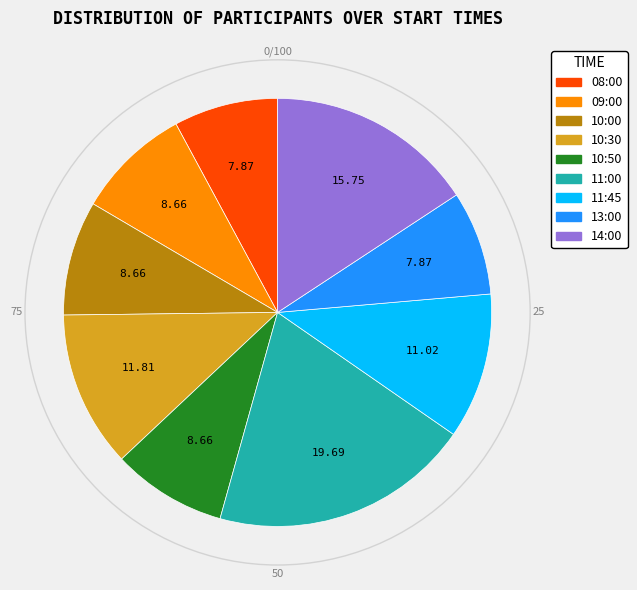

Does 10:50 represent more than half of the total?

No